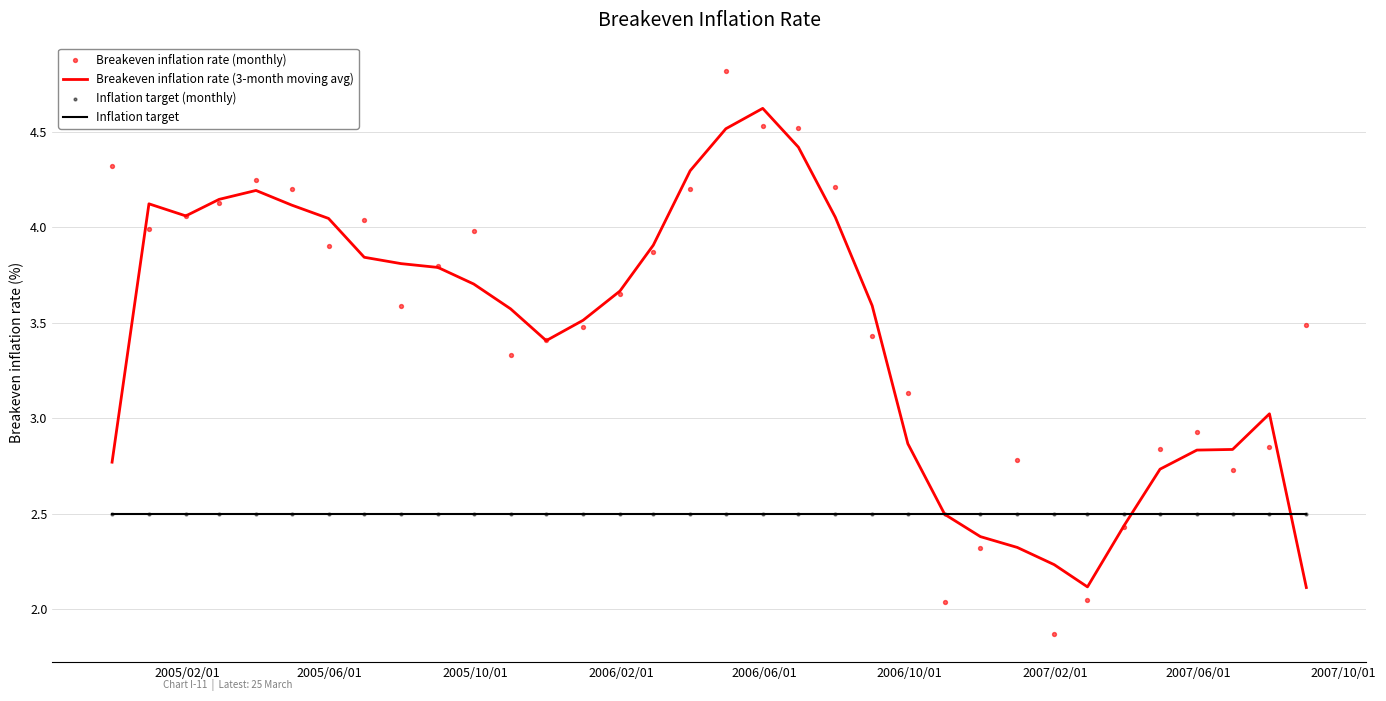

What are all the series names shown in the legend?

Breakeven inflation rate (3-month moving avg), Inflation target, Breakeven inflation rate (monthly), Inflation target (monthly)